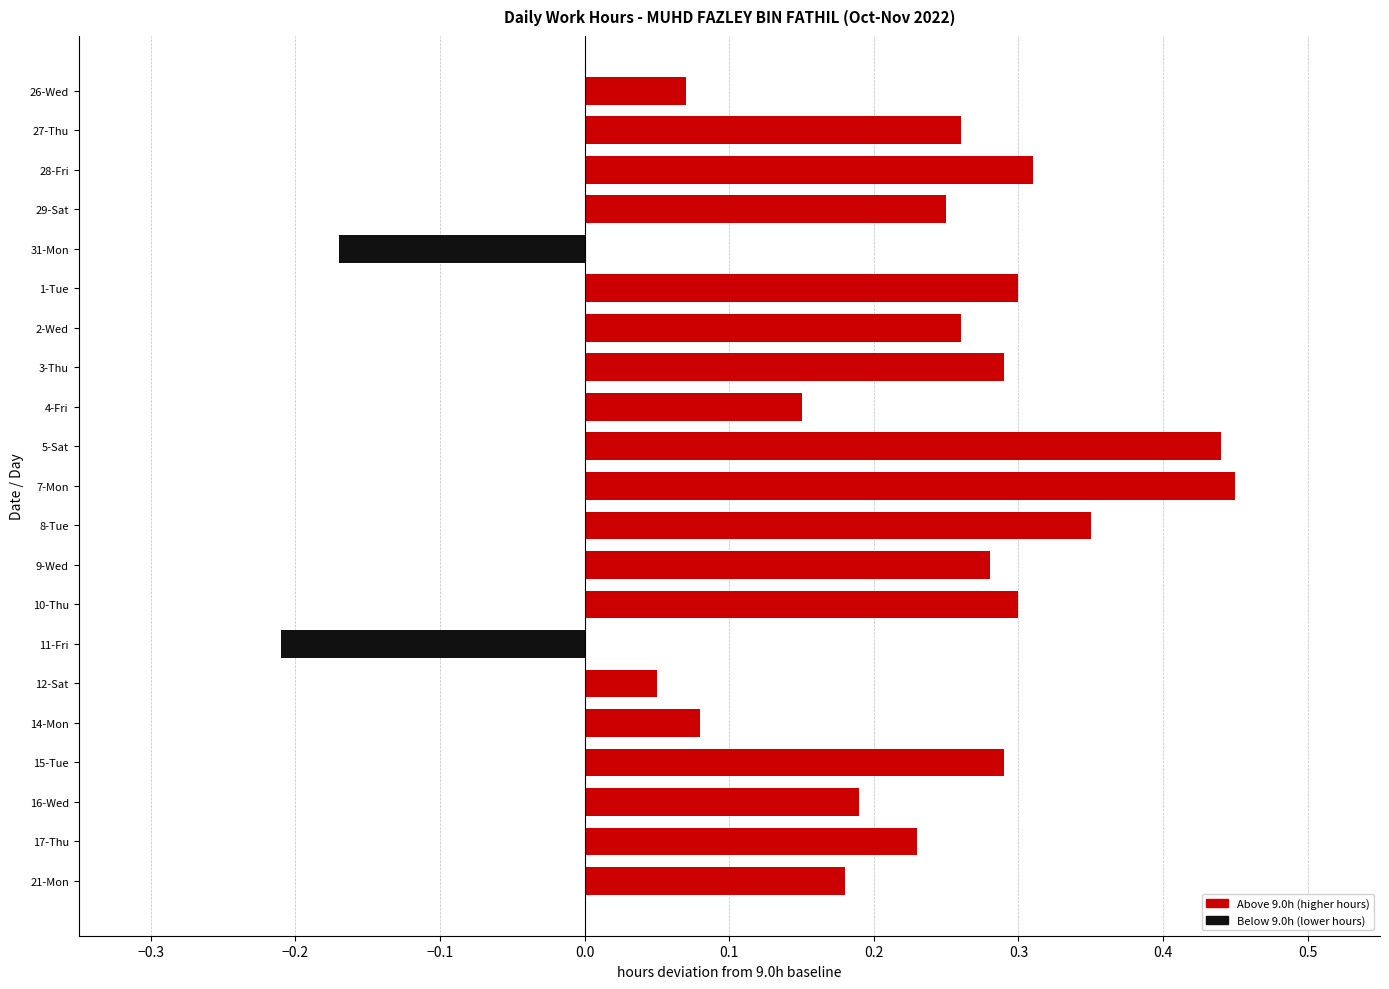

What position from the bottom is 7-Mon?

11